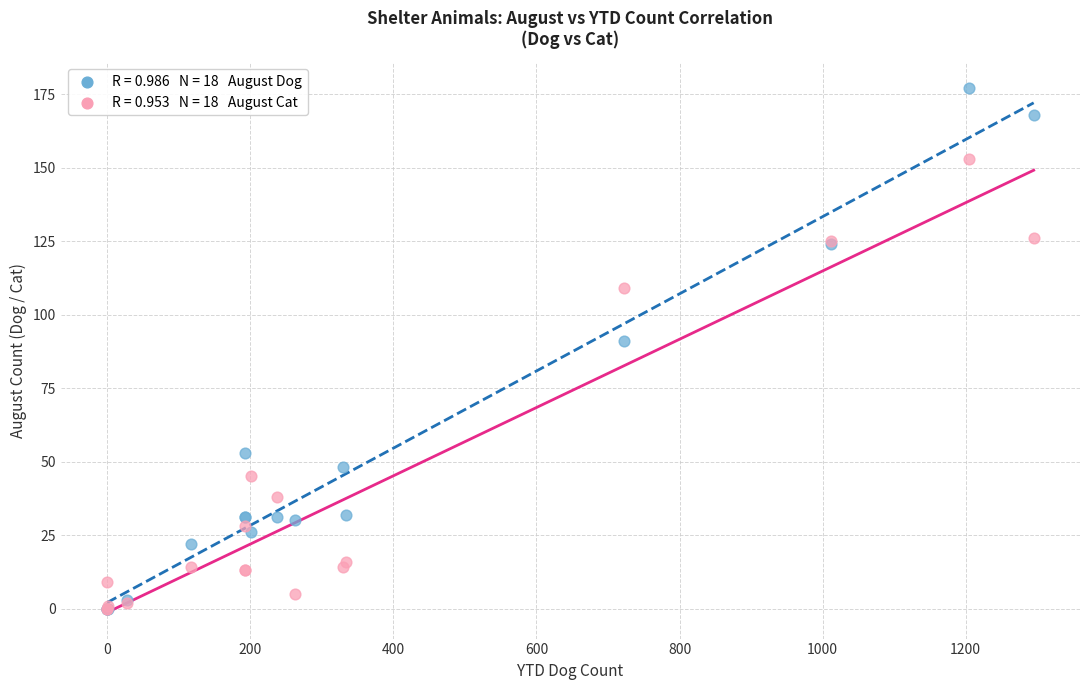

Across all series, what Y value is closest to 88?

91